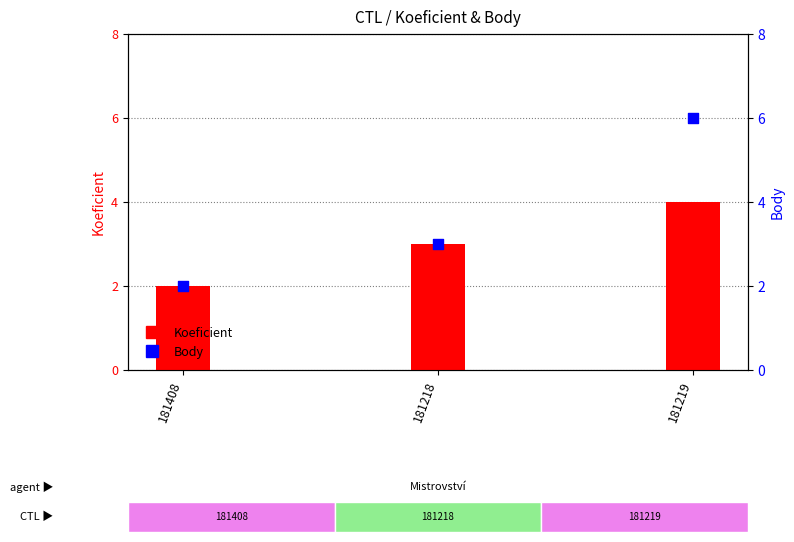

Which series contains the lowest Y value?

Koeficient